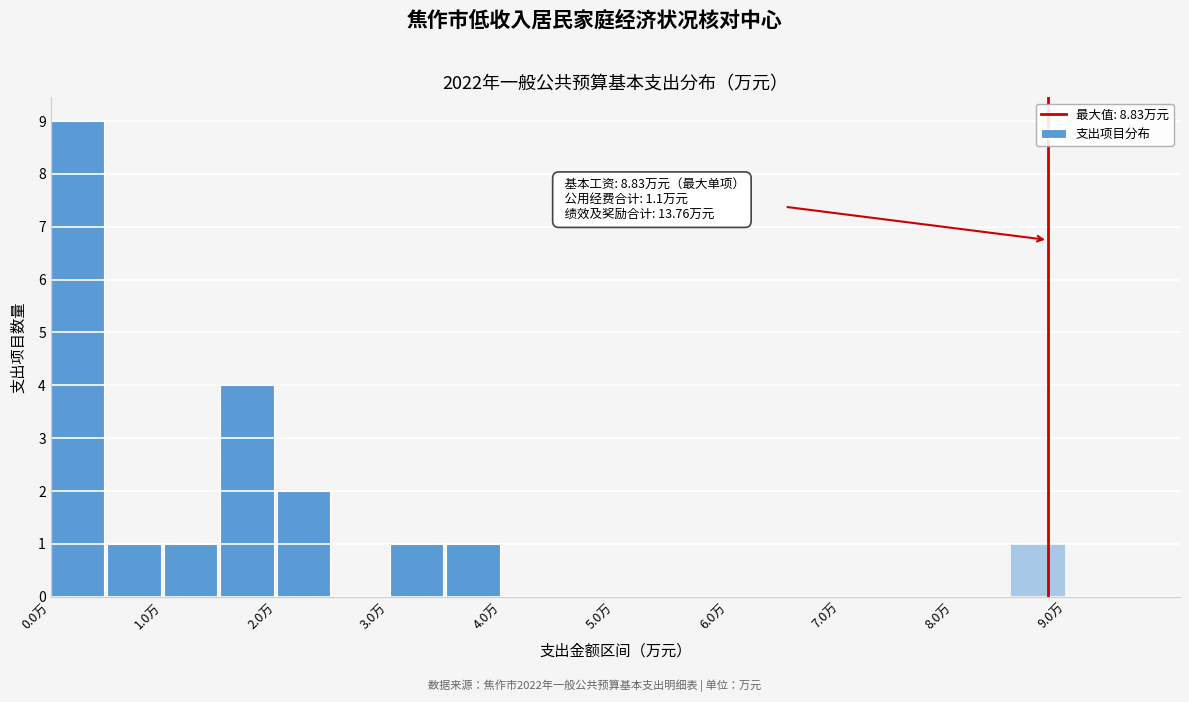

Over which range of the x-axis is the bar tallest?

0.0 to 0.5